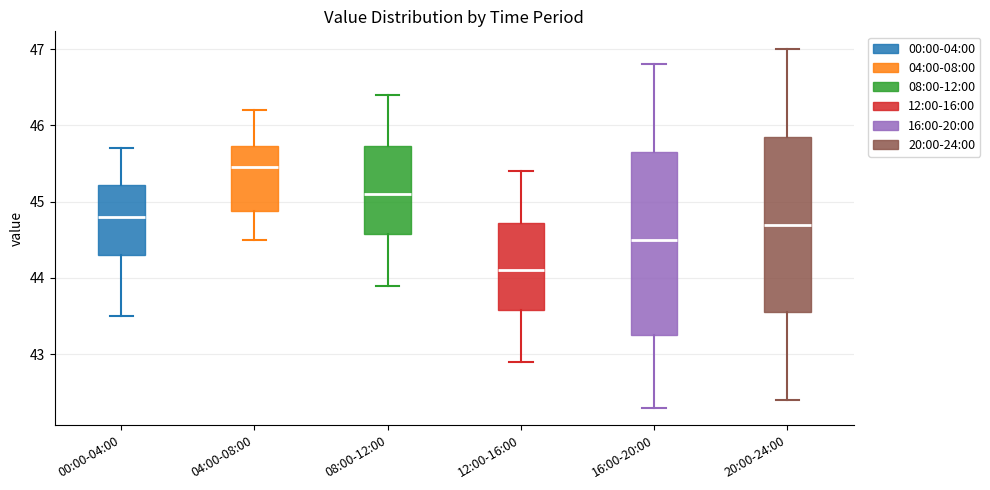

Which box has the highest median line?

04:00-08:00